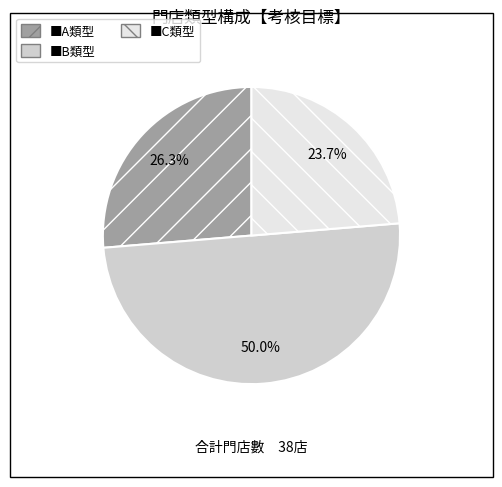

How many slices are in this pie chart?

3